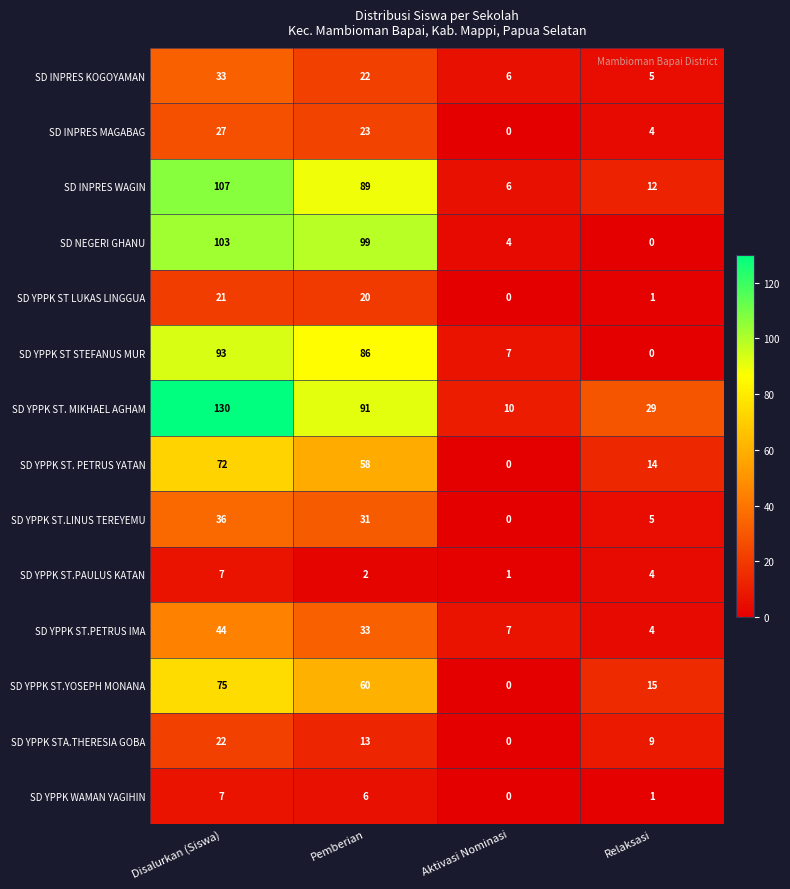

At how many categories does at least one series exceed 34?

2